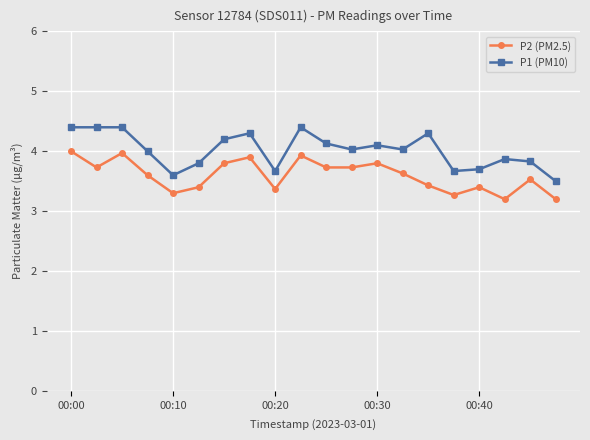

True or false: P2 (PM2.5) and P1 (PM10) intersect in this chart.

False